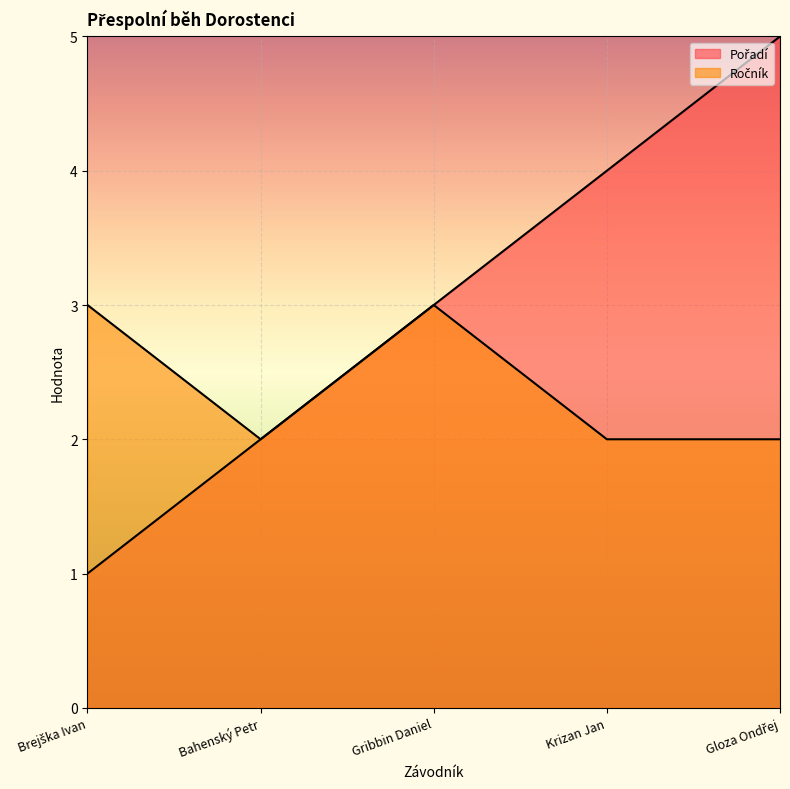

What is the label of the 1st point from the left?

Brejška Ivan